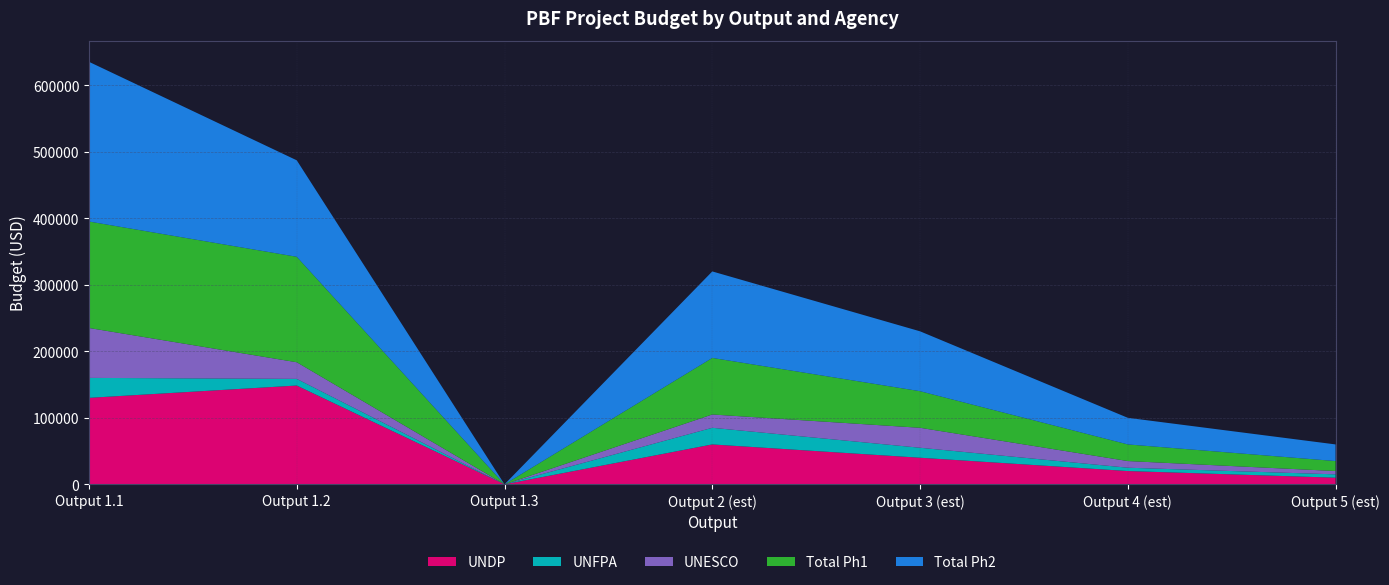

What is the highest value of the UNDP series?

148500